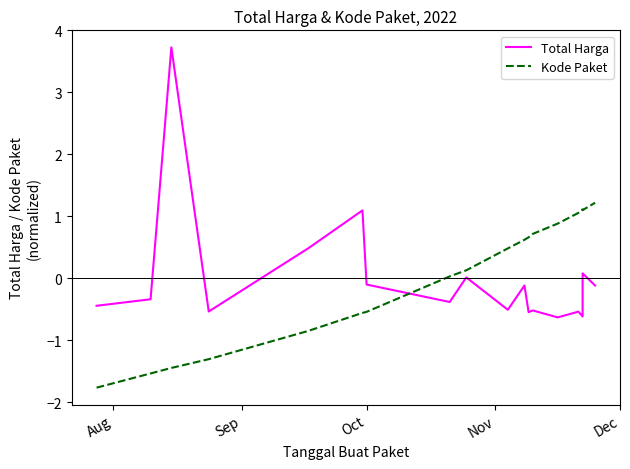

Which category has the lowest value in the Kode Paket series?

Aug